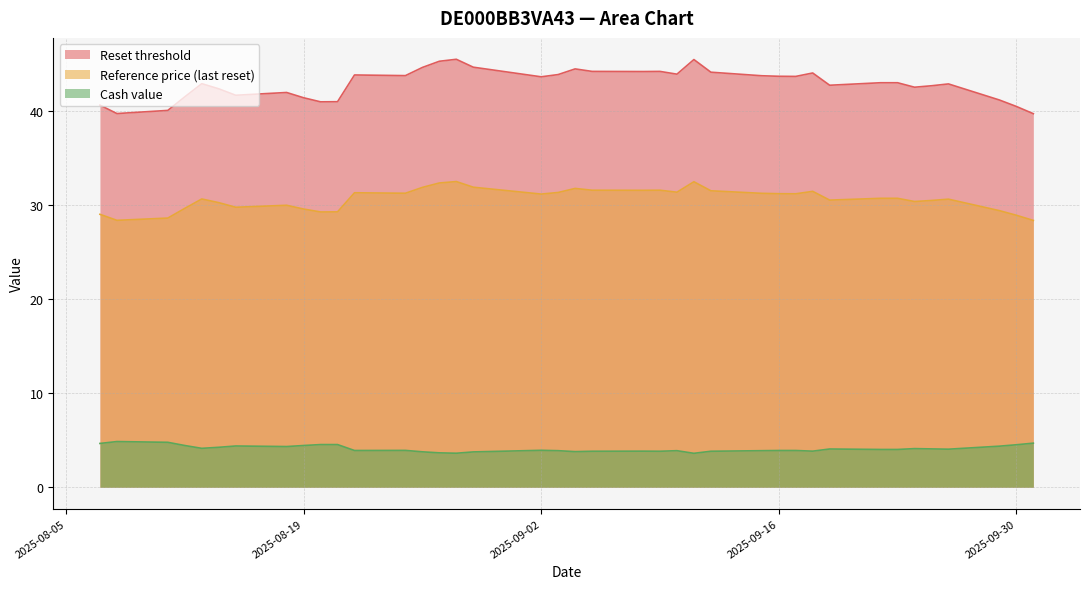

True or false: Reference price (last reset) and Reset threshold cross at least once.

False